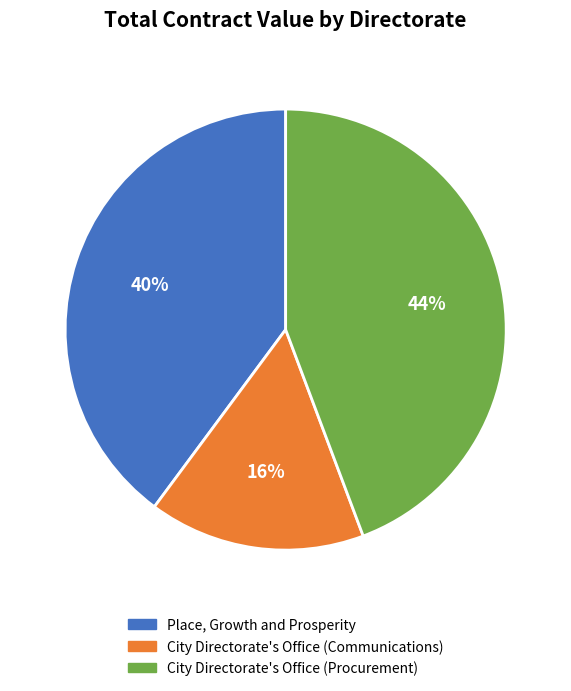

How many slices are in this pie chart?

3